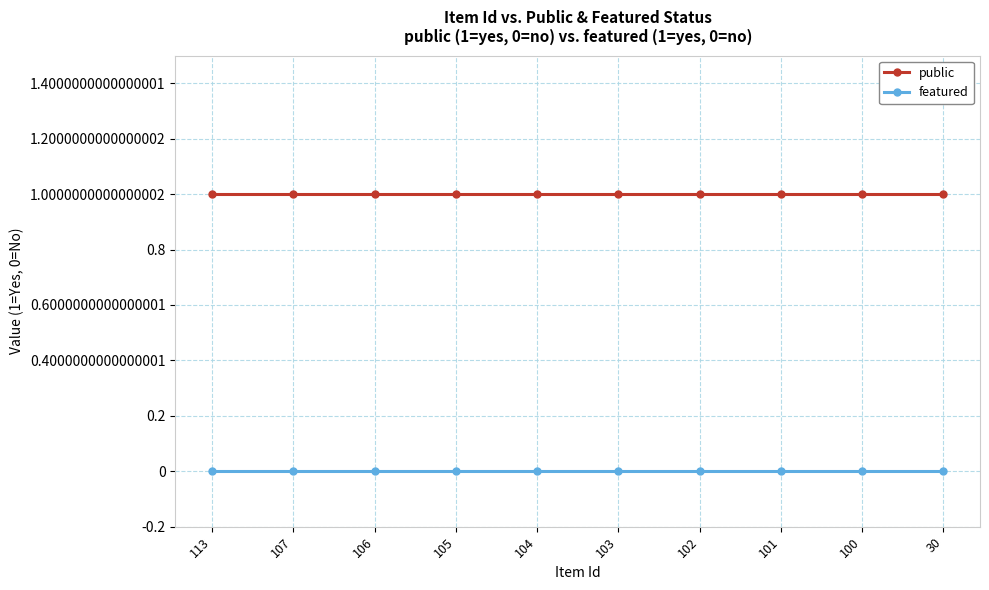

True or false: public and featured intersect in this chart.

False